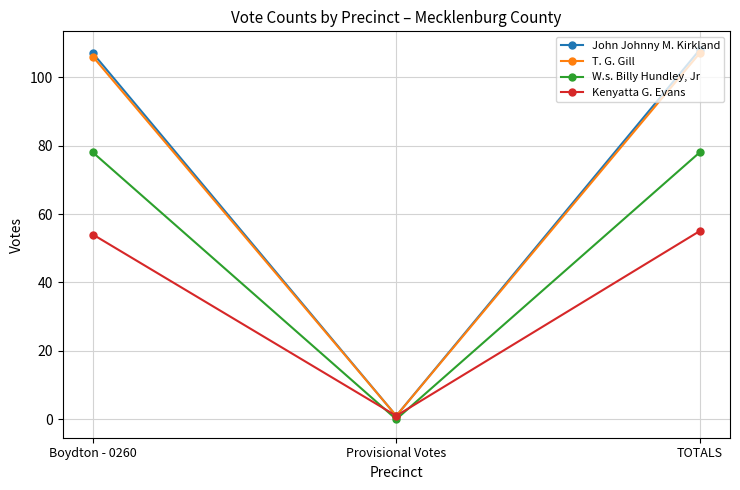

Is the value of John Johnny M. Kirkland at Provisional Votes greater than the value of Kenyatta G. Evans at Boydton - 0260?

No